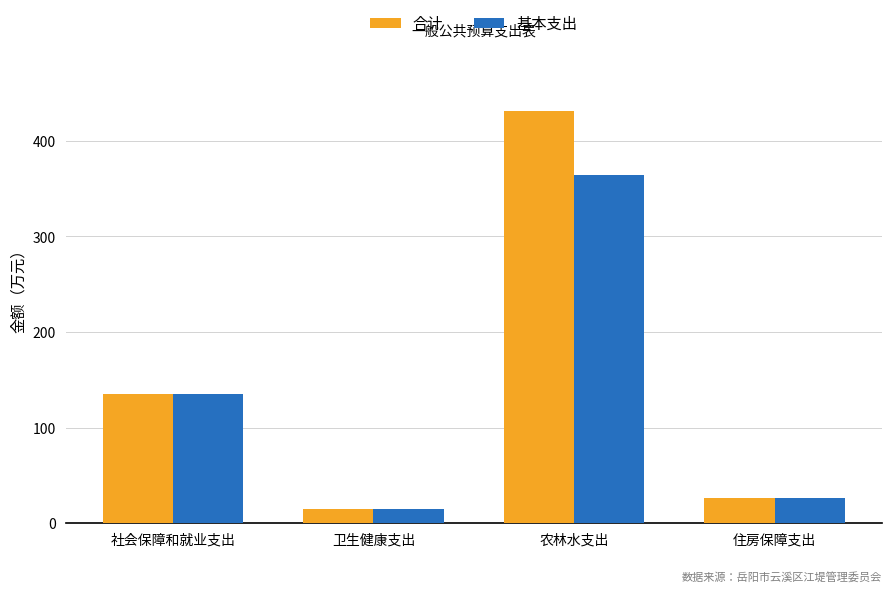

What is the sum of all 基本支出 values?

540.6